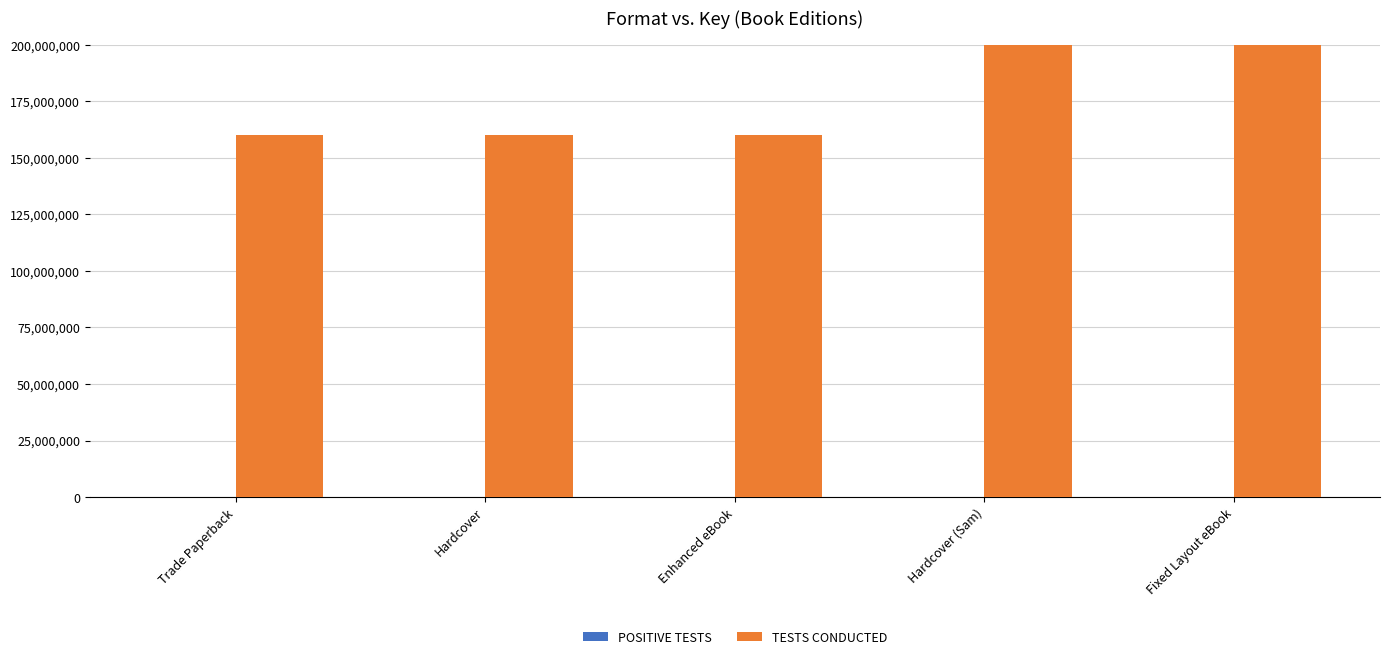

The value of TESTS CONDUCTED at Hardcover (Sam) is 441652512. True or false?

True